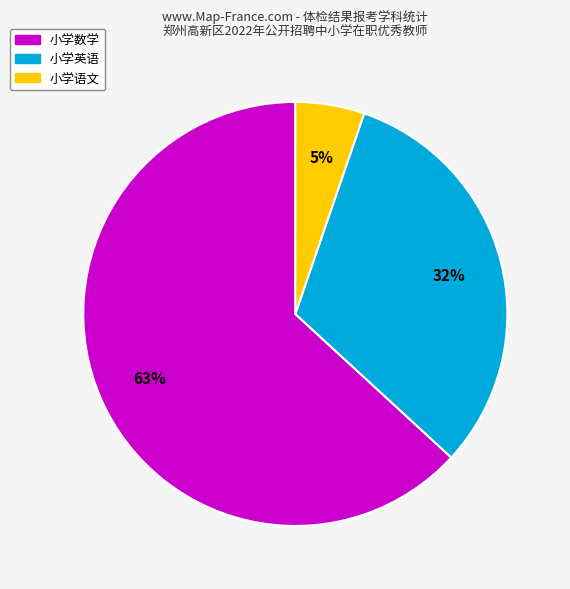

Combined, do 小学数学 and 小学英语 account for over 50%?

Yes